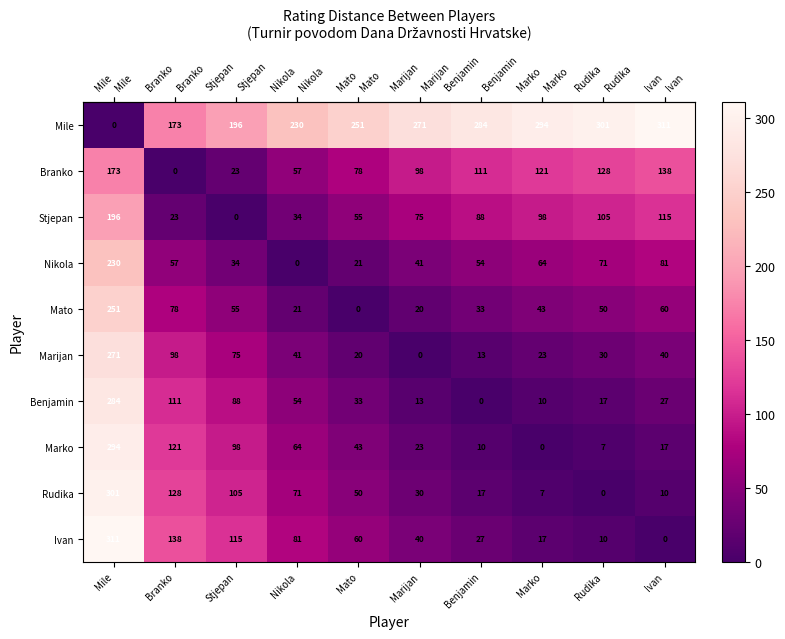

How many positive values does the Rudika series have?

9